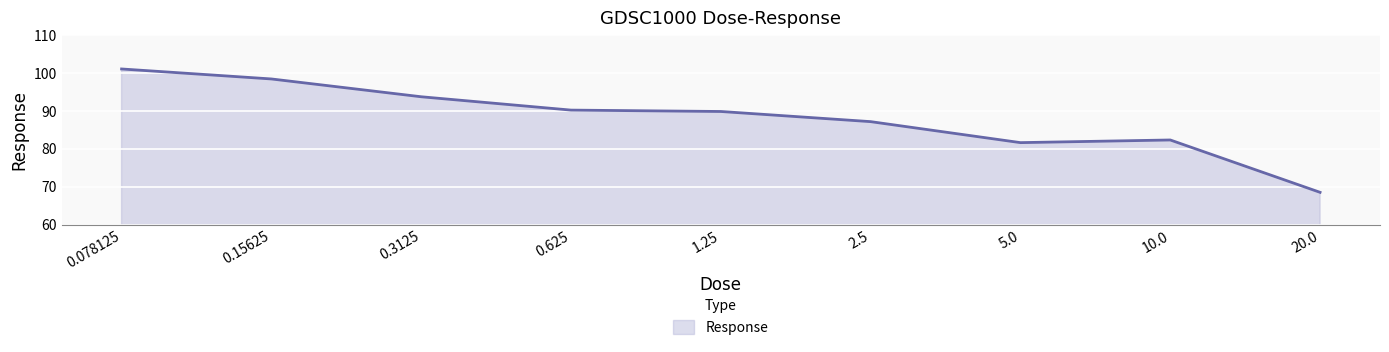

How many lines are shown in the chart?

1